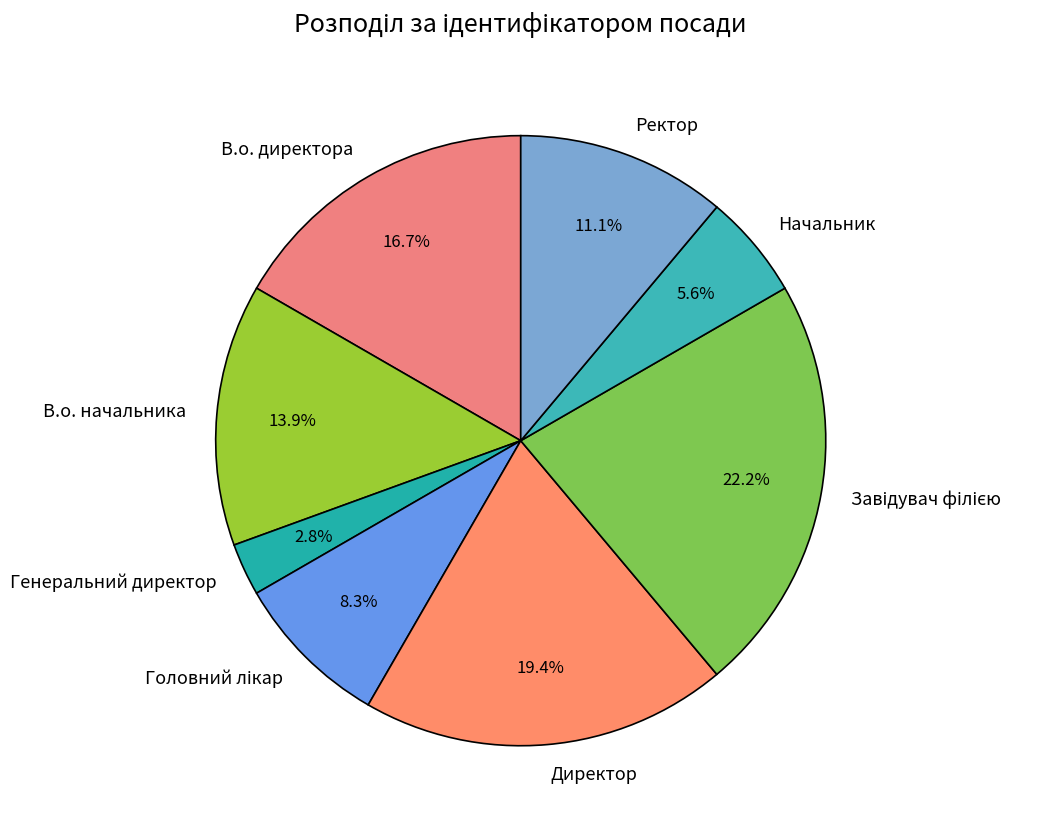

Is Ректор the majority of the pie?

No